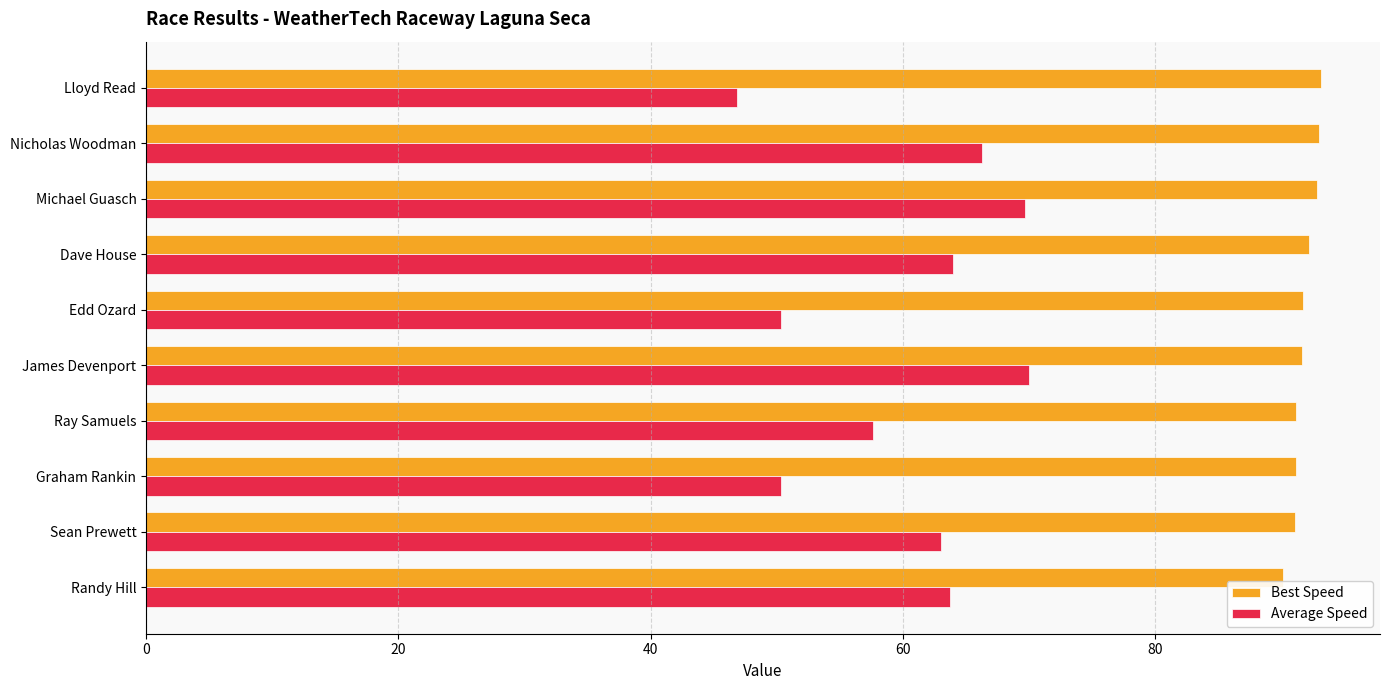

Is the value of Best Speed at Edd Ozard greater than the value of Average Speed at Dave House?

Yes